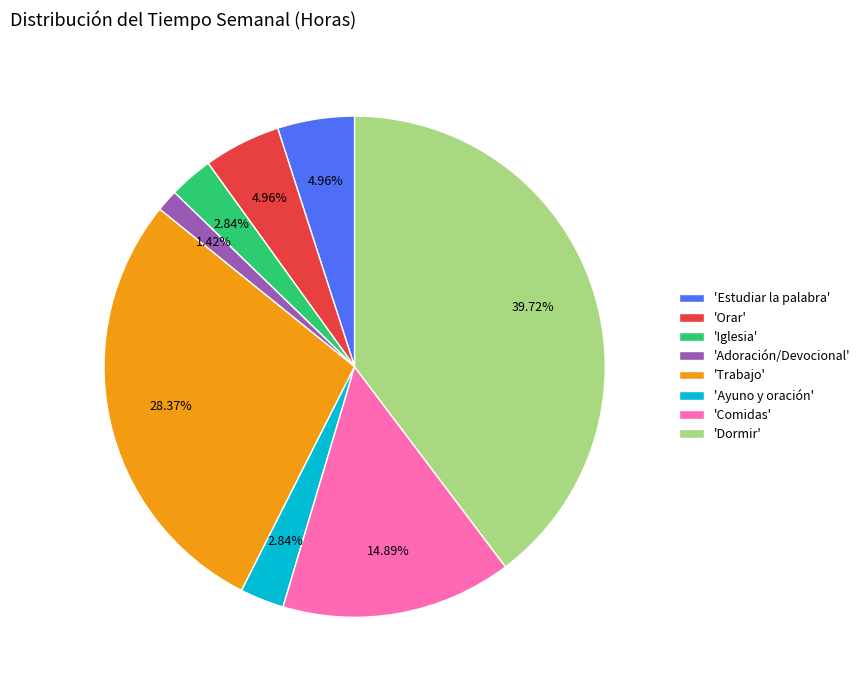

Combined, do 'Dormir' and 'Iglesia' account for over 50%?

No